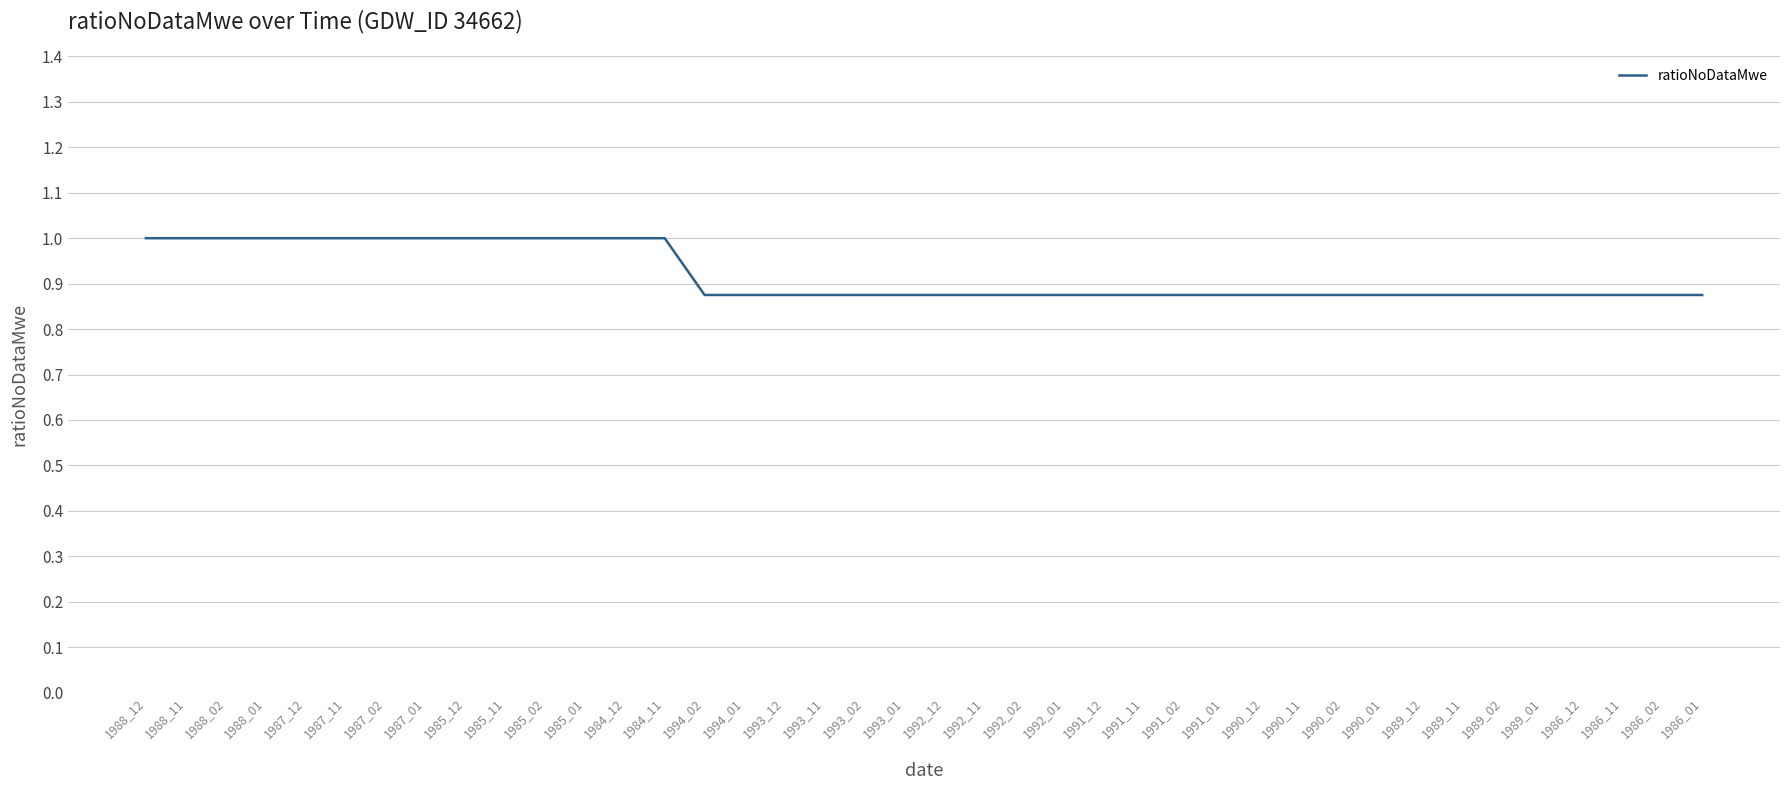

What is the change in value from 1987_01 to 1992_12?

-0.1